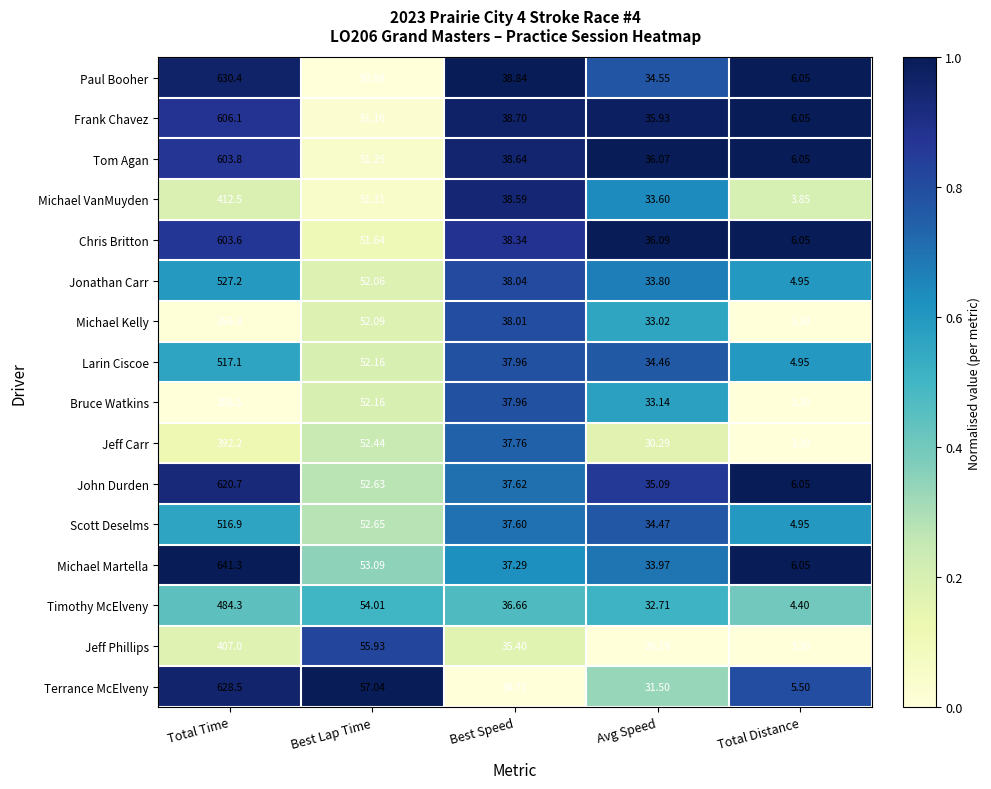

Which series has the largest total across all categories?

Michael Martella